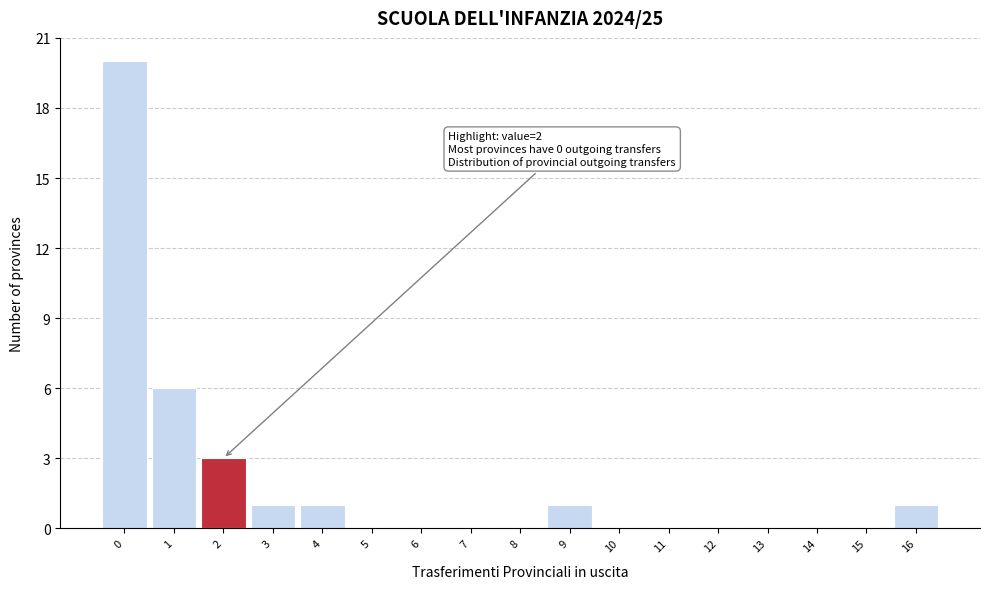

Reading left to right, extract all data points from this chart.

0=20	1=6	2=3	3=1	4=1	5=0	6=0	7=0	8=0	9=1	10=0	11=0	12=0	13=0	14=0	15=0	16=1